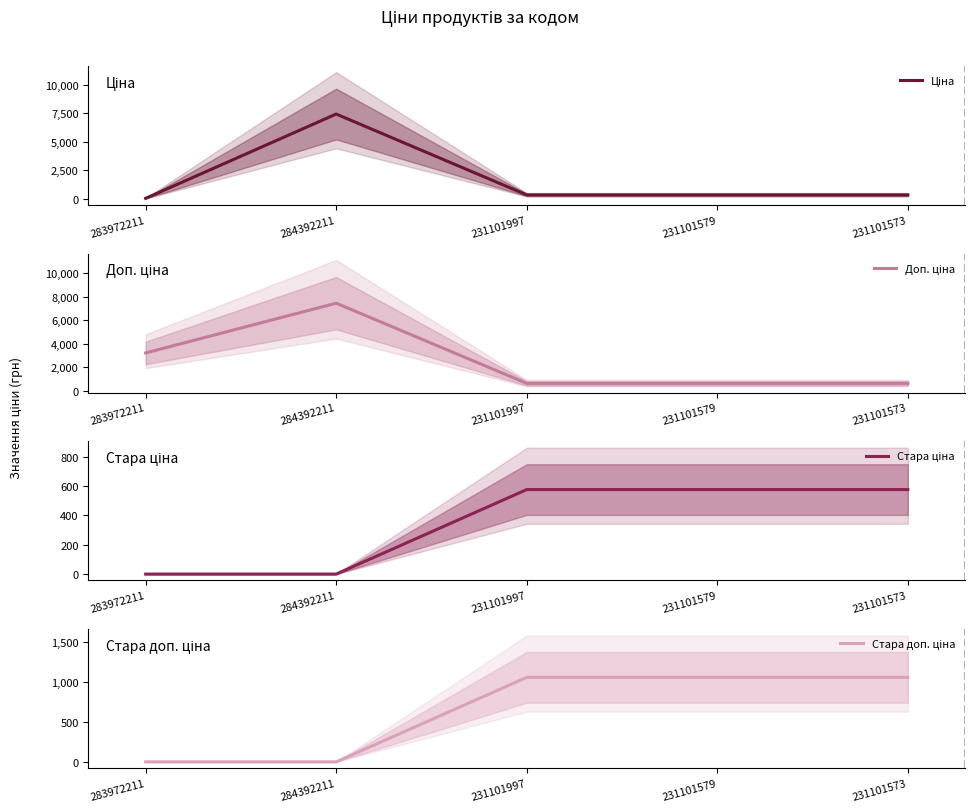

What is the value of the Стара доп. ціна point at the 4th from the left?

1057.2